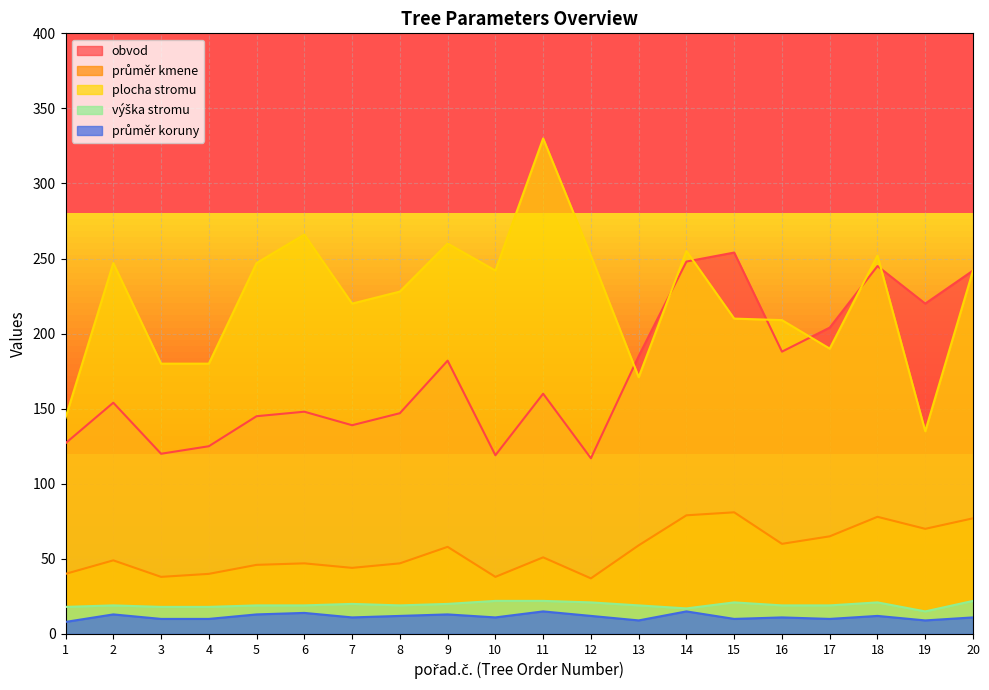

What is the average value of the průměr koruny series?

11